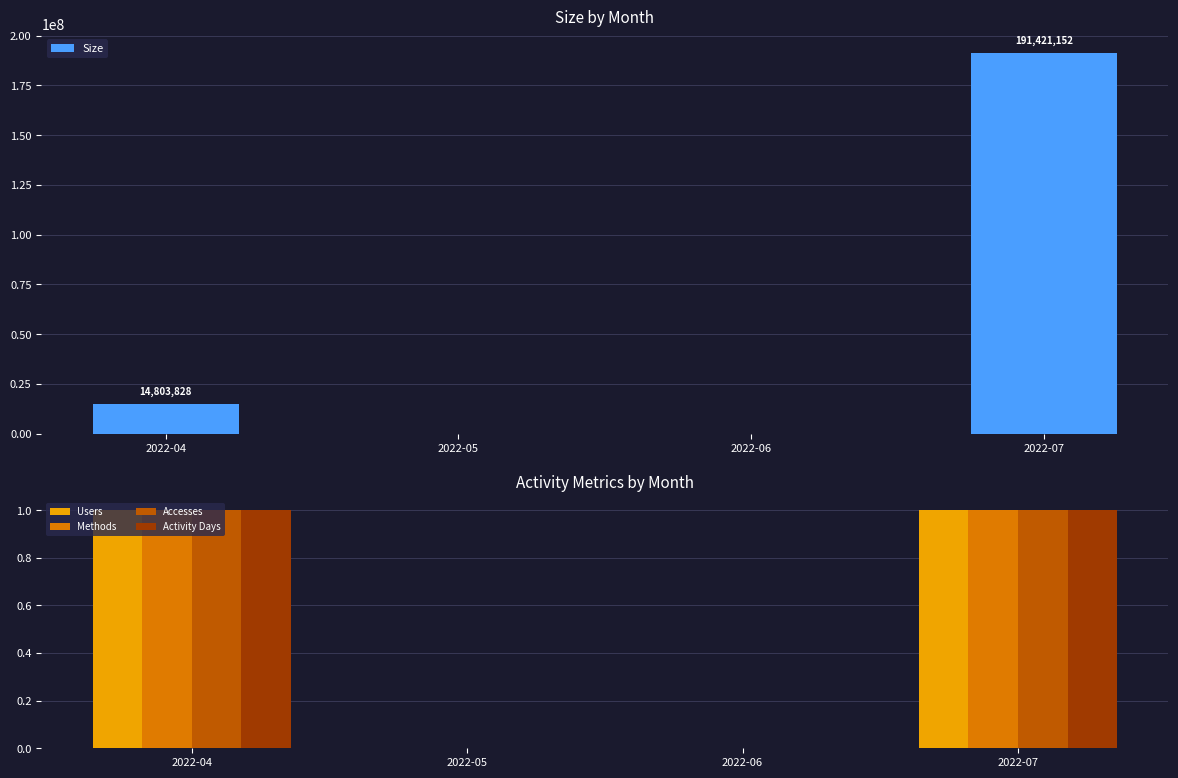

How many groups of bars are there?

4